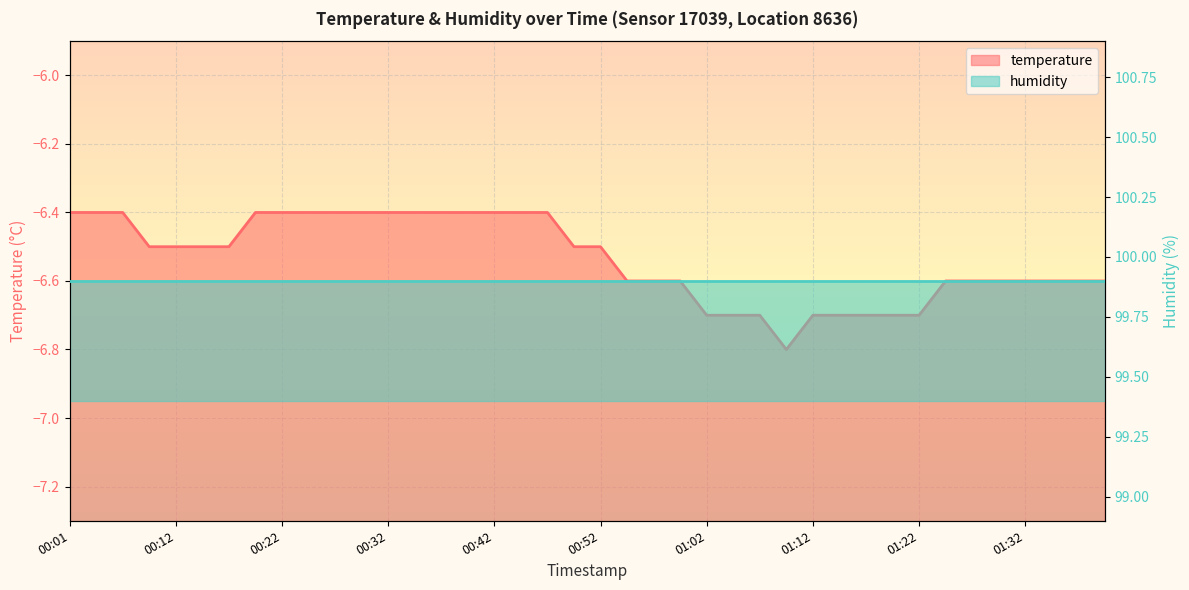

Reading left to right, extract all data points from this chart.

-6.4	-6.4	-6.4	-6.5	-6.5	-6.5	-6.5	-6.4	-6.4	-6.4	-6.4	-6.4	-6.4	-6.4	-6.4	-6.4	-6.4	-6.4	-6.4	-6.5	-6.5	-6.6	-6.6	-6.6	-6.7	-6.7	-6.7	-6.8	-6.7	-6.7	-6.7	-6.7	-6.7	-6.6	-6.6	-6.6	-6.6	-6.6	-6.6	-6.6